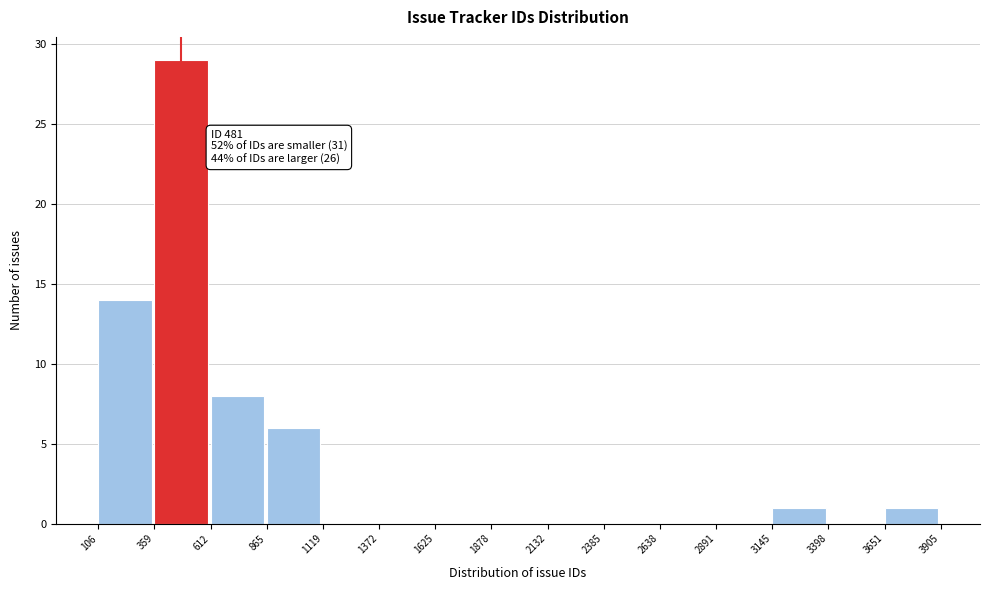

Which range on the x-axis has the tallest bar?

359 to 612